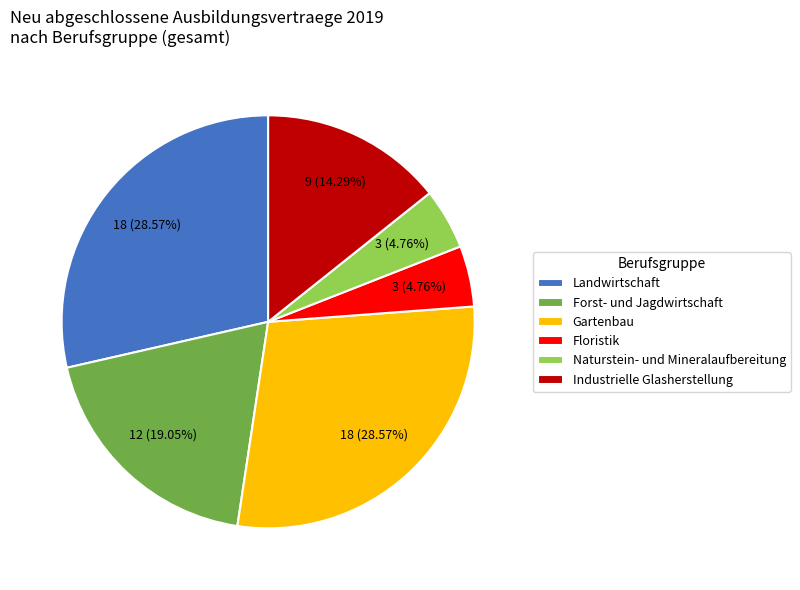

Approximately how many times larger is the value at Naturstein- und Mineralaufbereitung compared to Floristik?

1.0